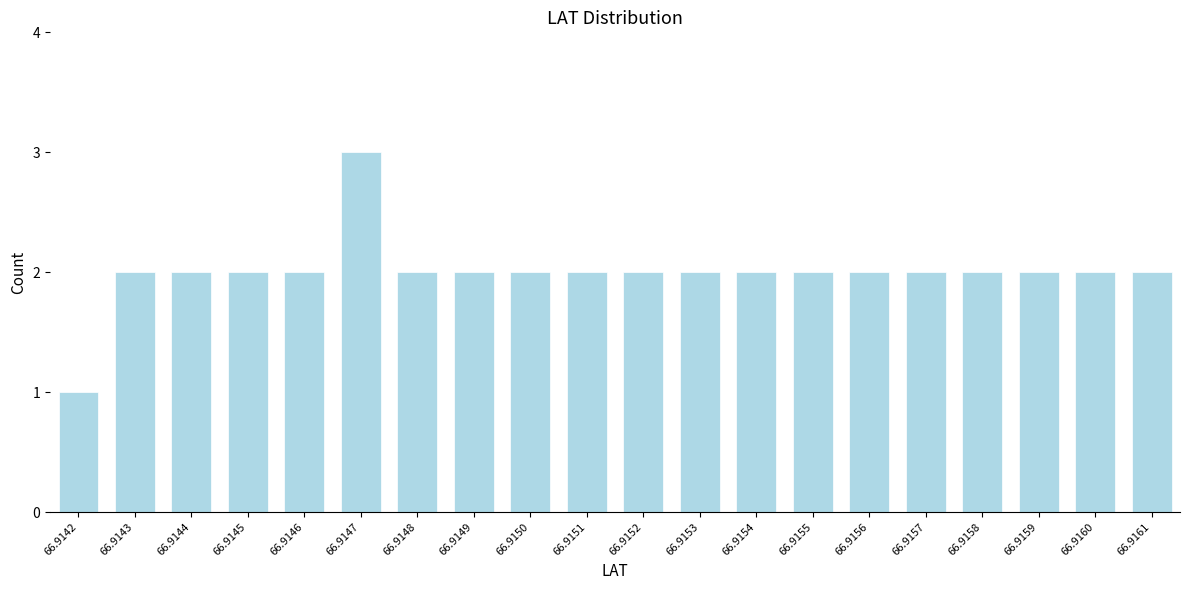

Reading right to left, list all the values displayed in this chart.

2	2	2	2	2	2	2	2	2	2	2	2	2	2	3	2	2	2	2	1